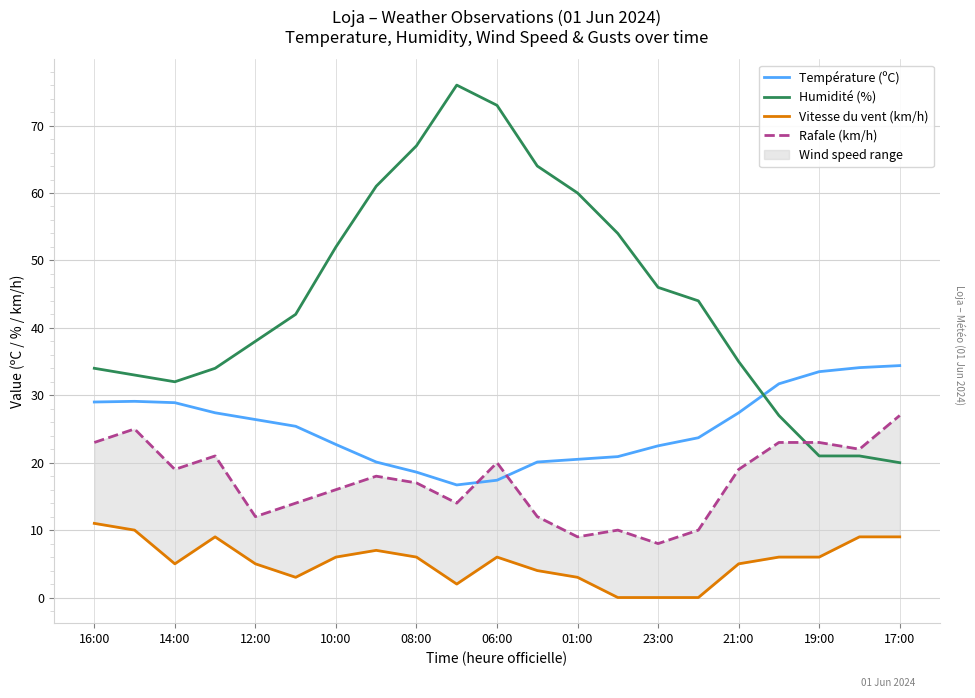

How many interior local valleys does the Vitesse du vent (km/h) series have?

3